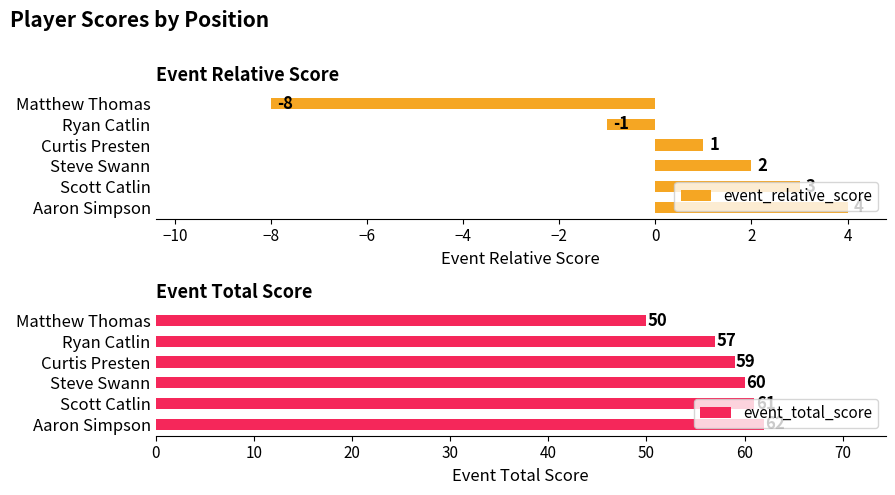

At which label is event_relative_score closest to -2?

Ryan Catlin